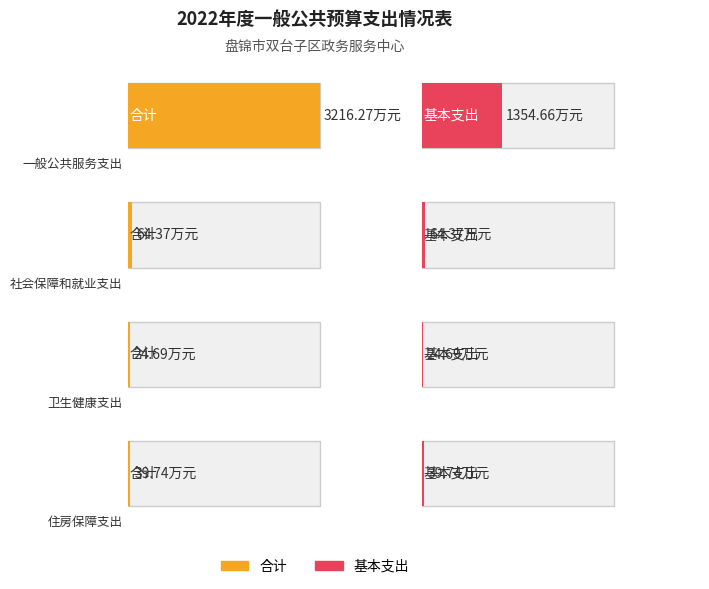

How many values in the 基本支出 series exceed 64?

2